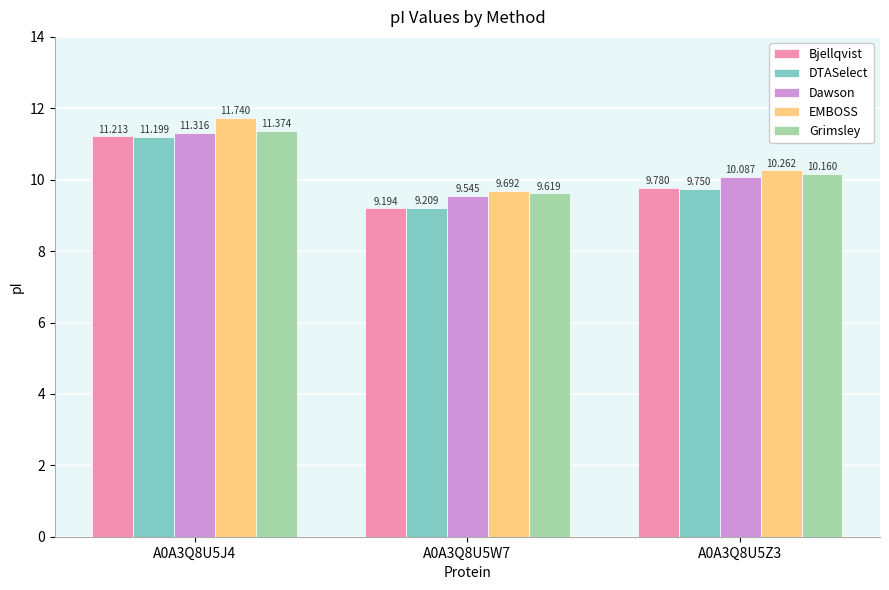

What is the average value of the Grimsley series?

10.4